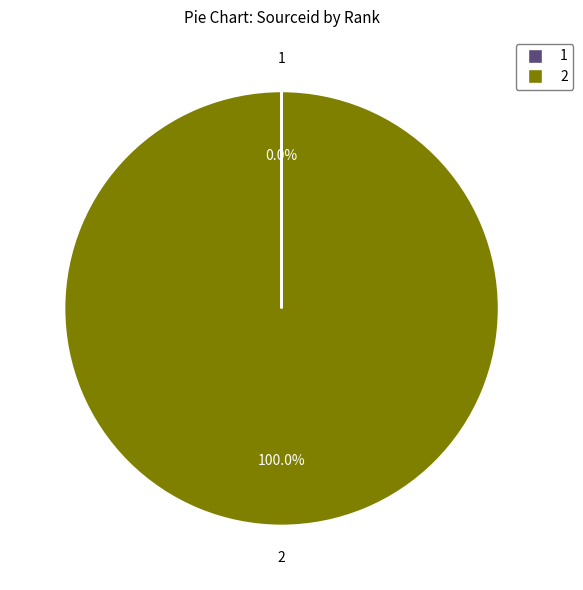

Does any single category account for the majority?

Yes